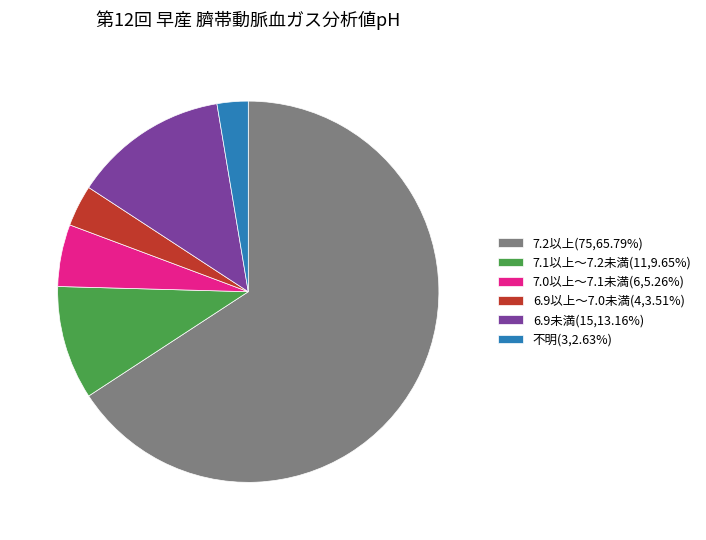

Which has a higher value, 6.9以上～7.0未満 or 7.0以上～7.1未満?

7.0以上～7.1未満